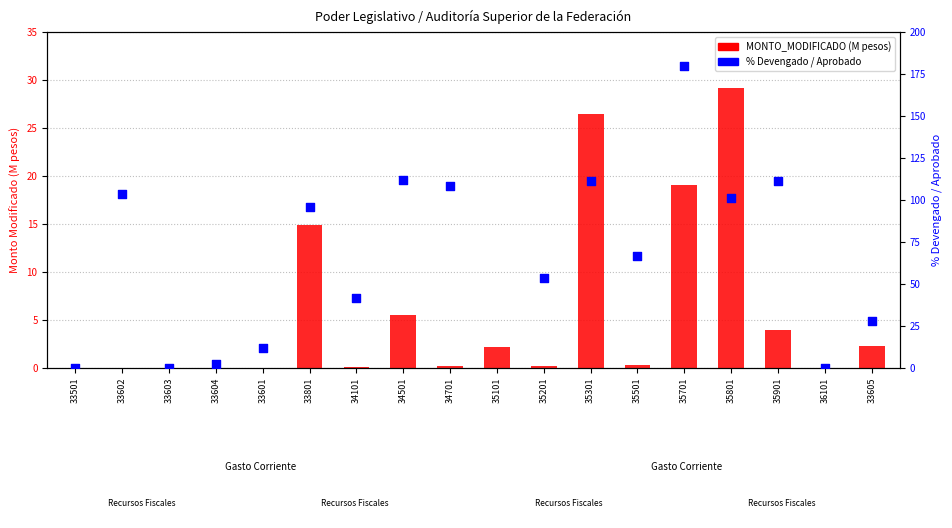

Which series has the widest spread of Y values?

% Devengado/Aprobado